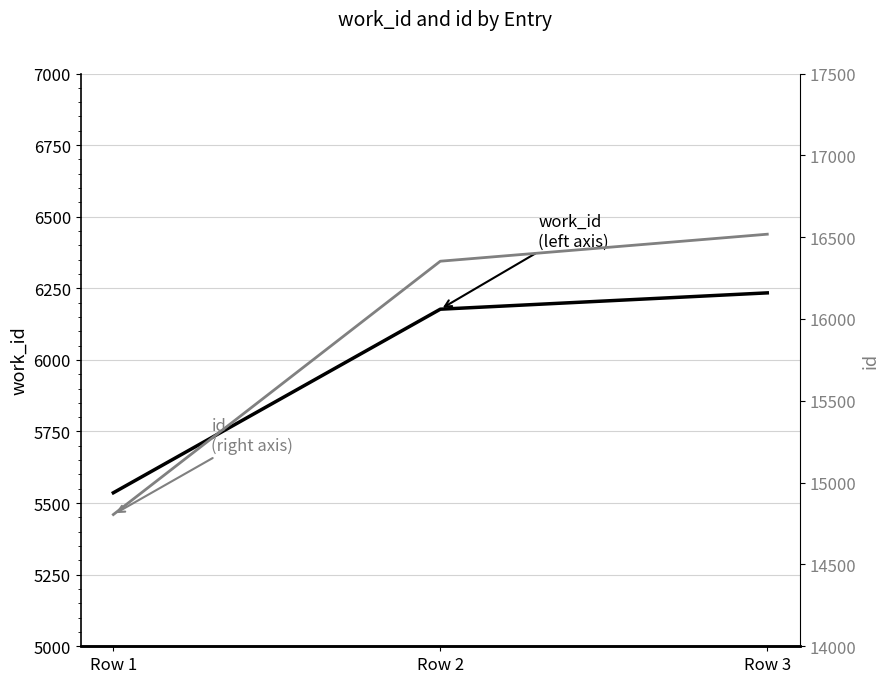

Reading left to right, what are all the values shown in this chart?

work_id: Row 1=5536	Row 2=6177	Row 3=6234
id: Row 1=14805	Row 2=16353	Row 3=16518